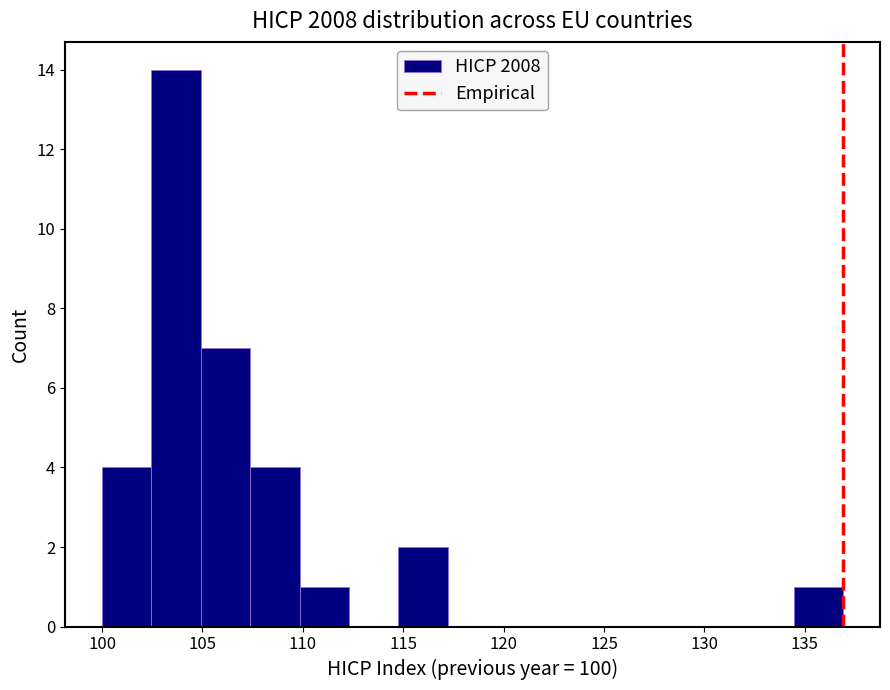

How tall is the bar that spans 105.0 to 107.5 on the x-axis? Neither the bar edges nor the heights are printed on the chart, so give them approximately, as read against the axes.

7